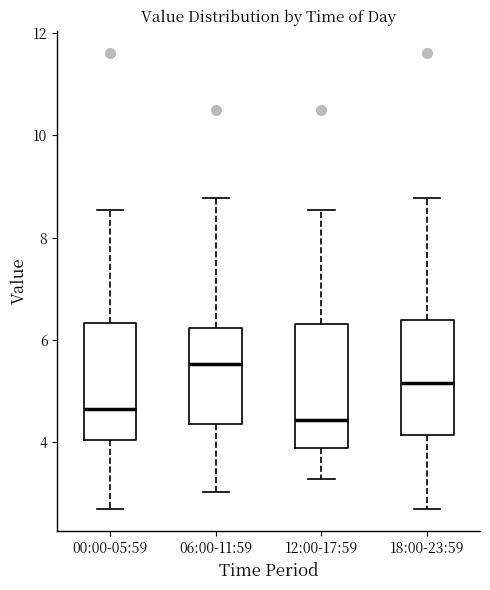

Where does the lower whisker of the box for 18:00-23:59 end on the y-axis? The values are not printed on the chart, so give them approximately, as read against the axis.

2.8